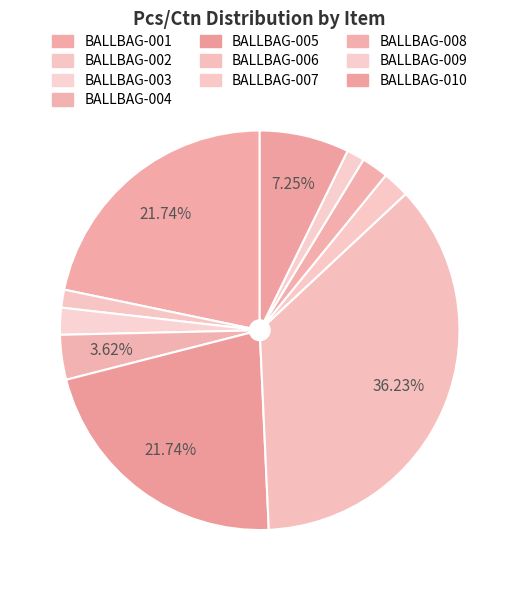

What percentage do BALLBAG-009 and BALLBAG-008 together represent?

3.6%